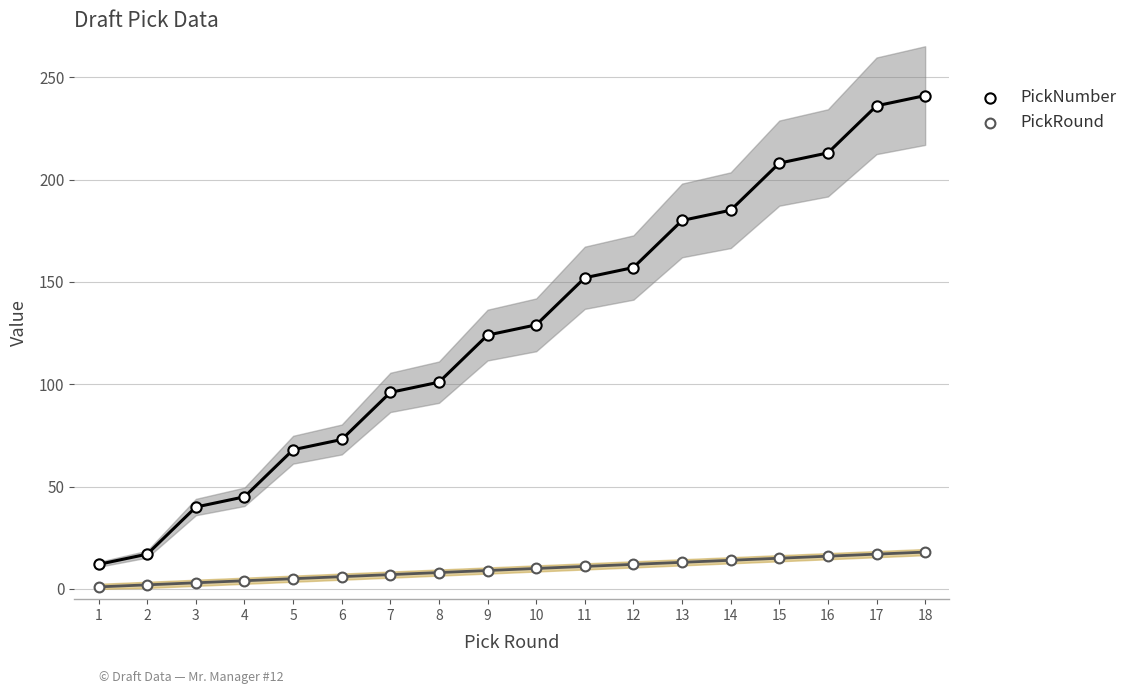

Which series reaches the maximum Y coordinate?

PickNumber